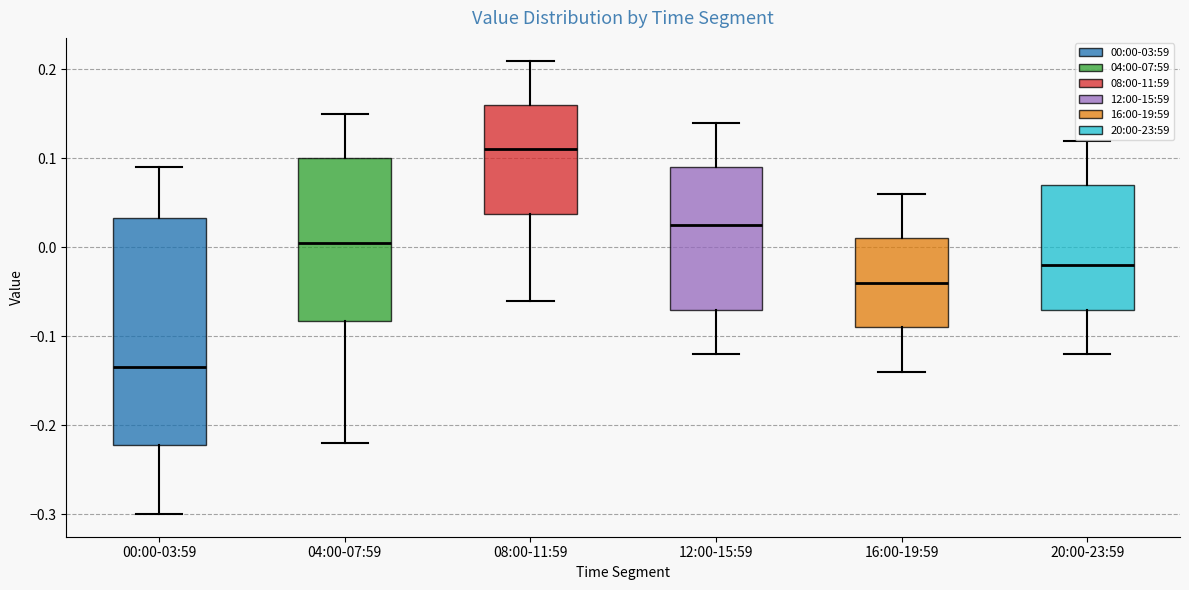

Which box is the tallest, from its lower edge to its upper edge?

00:00-03:59